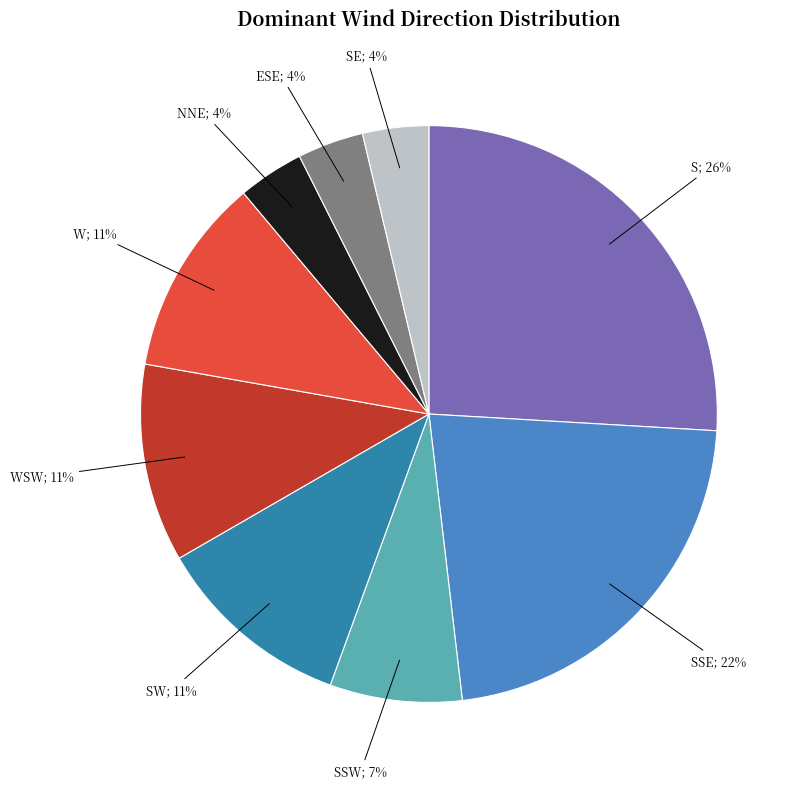

Count the number of slices in the pie.

9